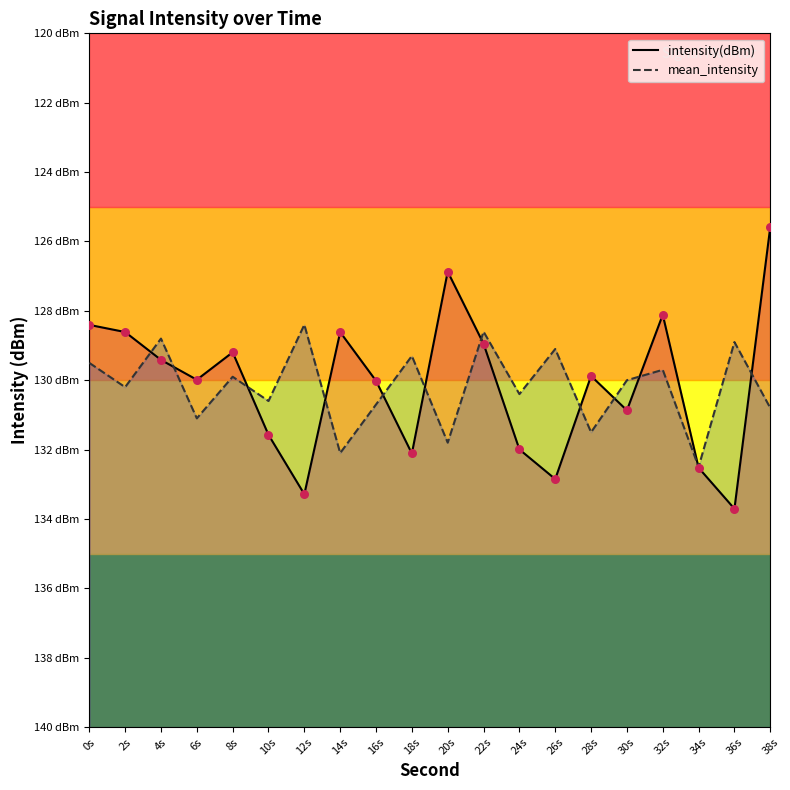

What is the total value across all series at 26s?

-261.9